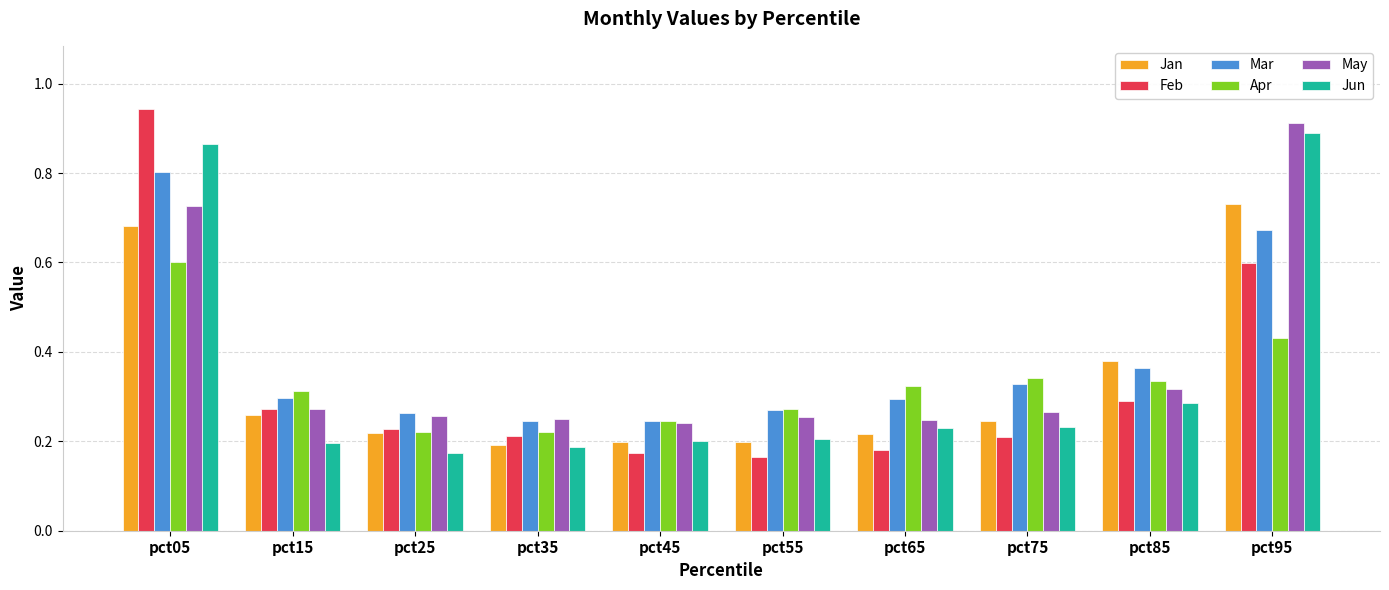

The Jan series shows 0.3 at pct55. True or false?

False